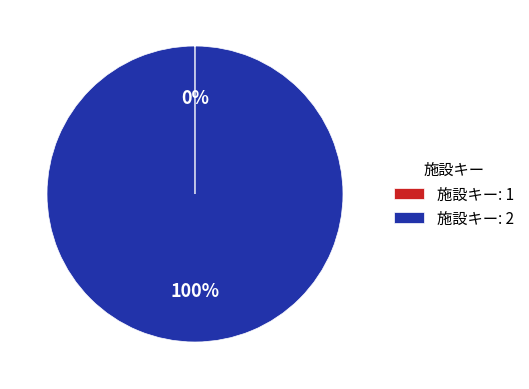

To the nearest percent, what portion does 施設キー: 2 represent?

100%